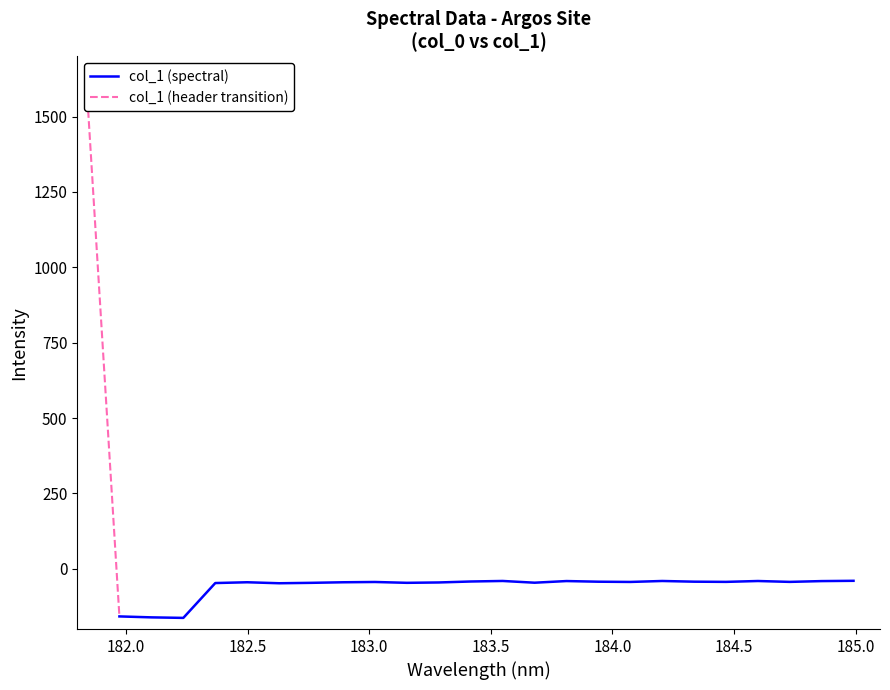

What is the average value?

6.3